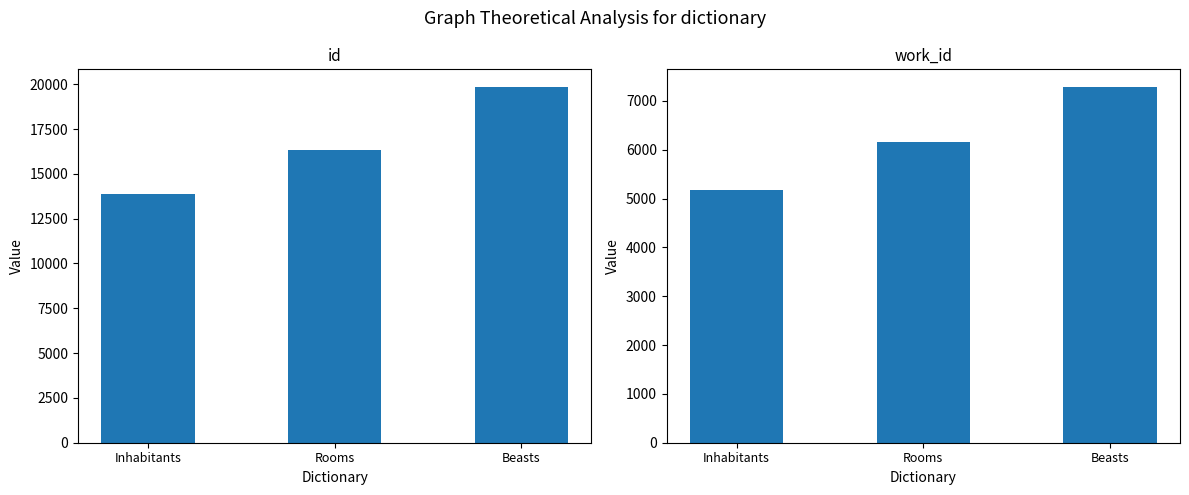

Which category has the lowest value in the id series?

Inhabitants